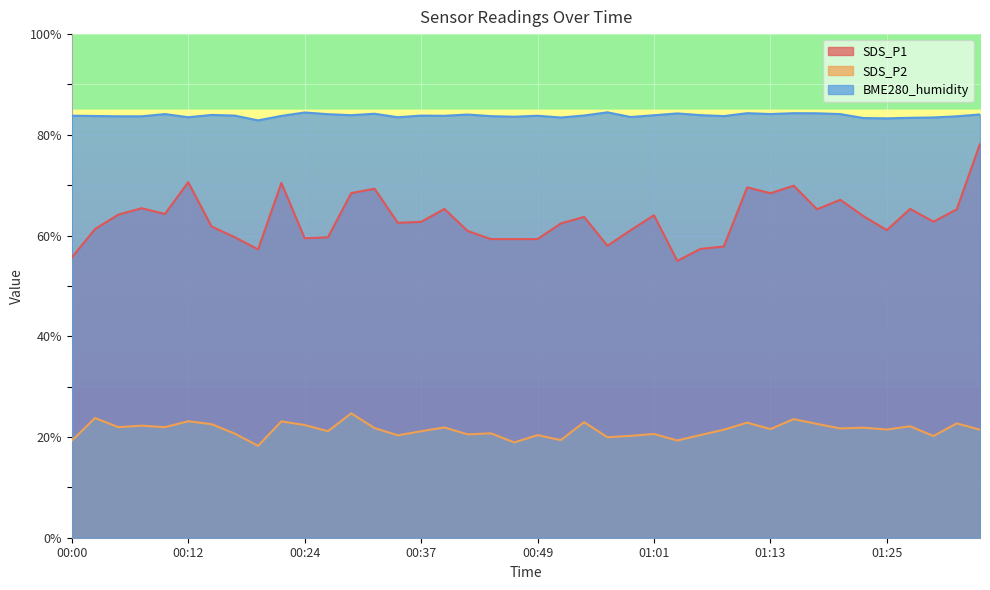

How many values in the SDS_P1 series are below 62?

17